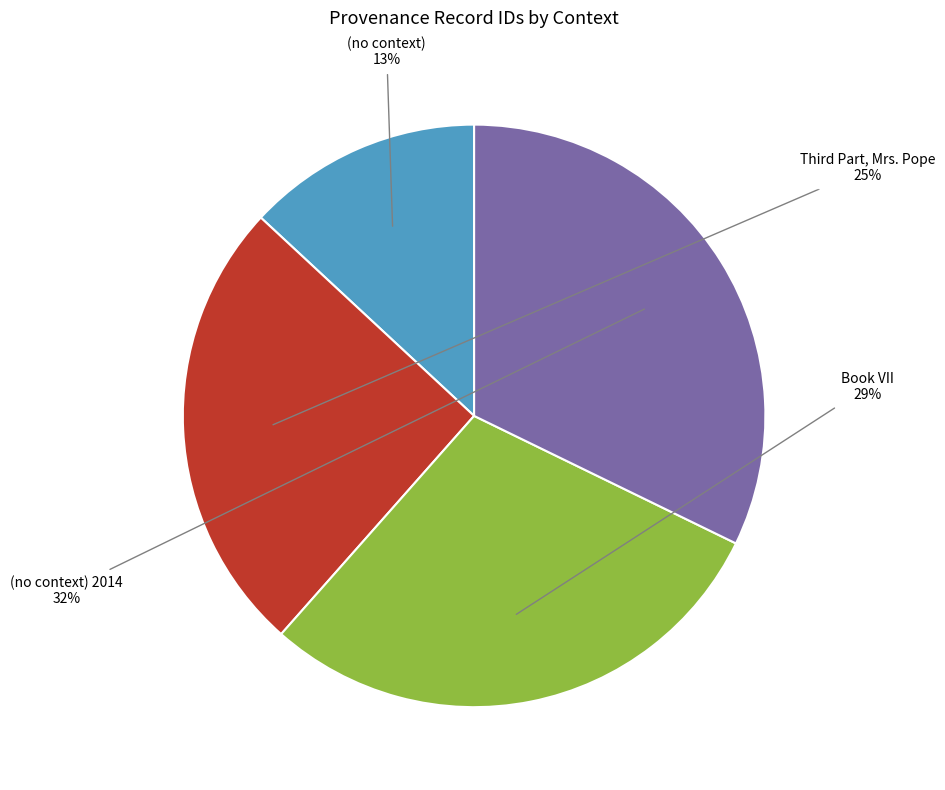

How many segments does this pie chart have?

4